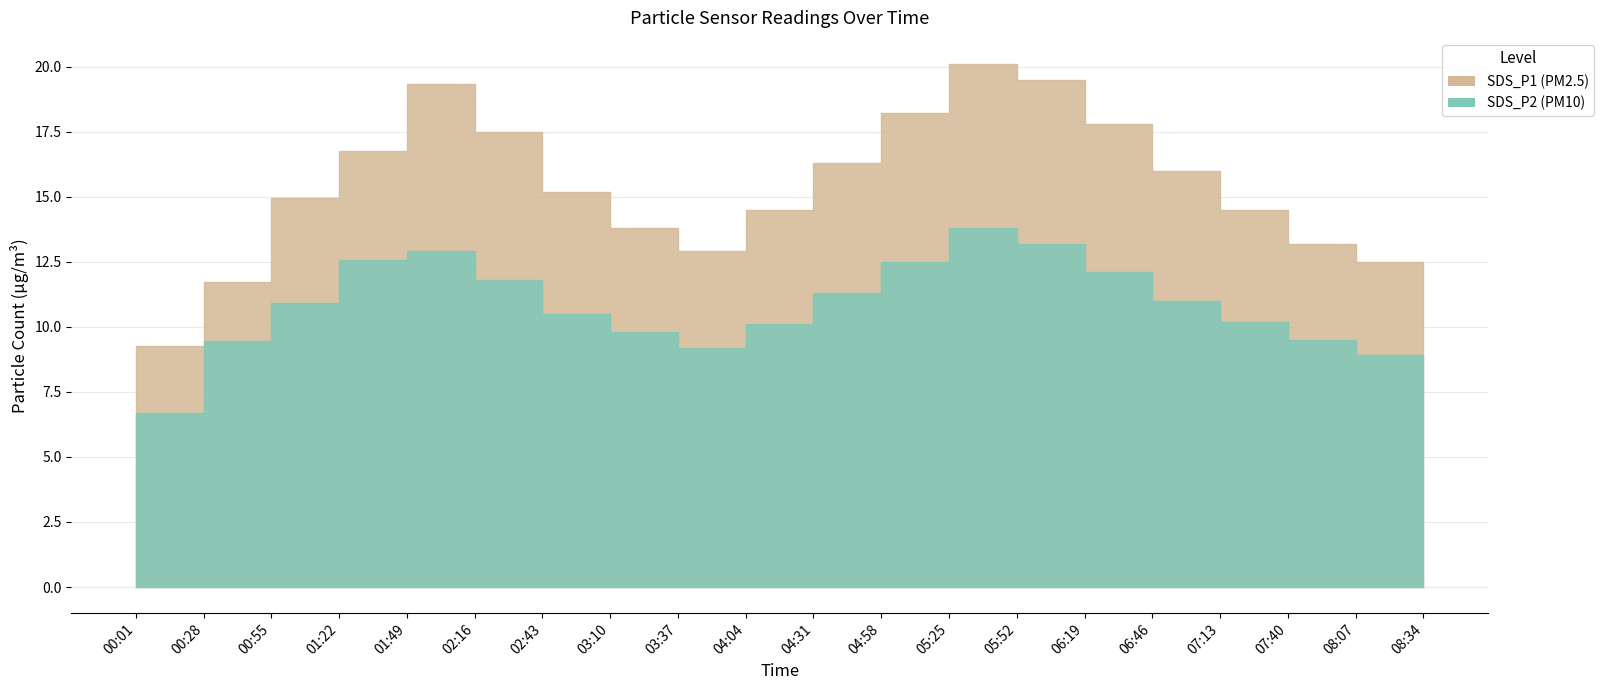

What is the sum of all SDS_P2 values?

214.8